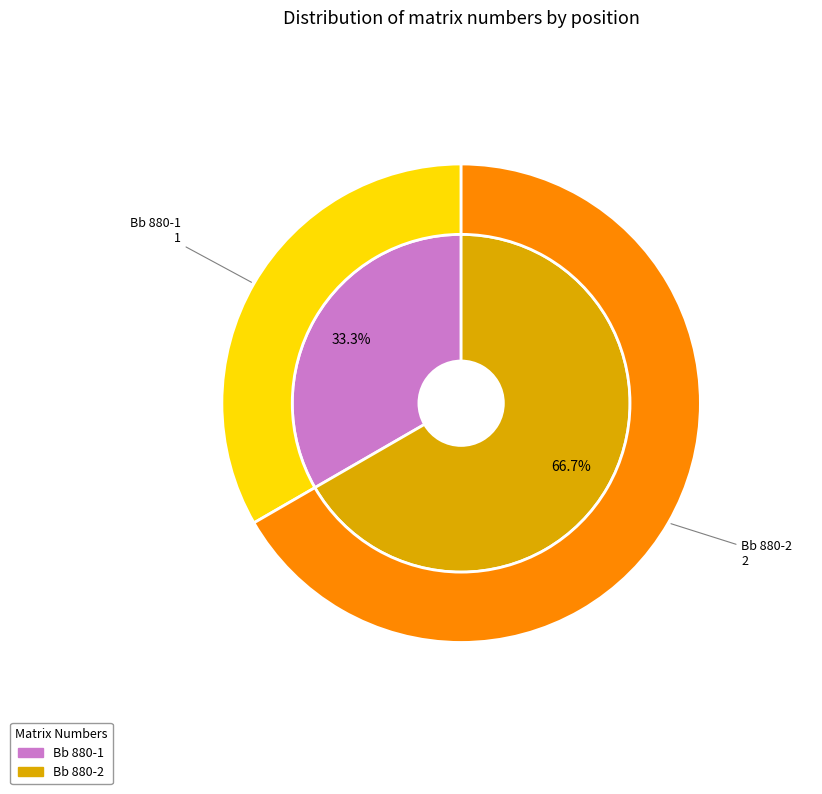

Which slice is the smallest?

Bb 880-1